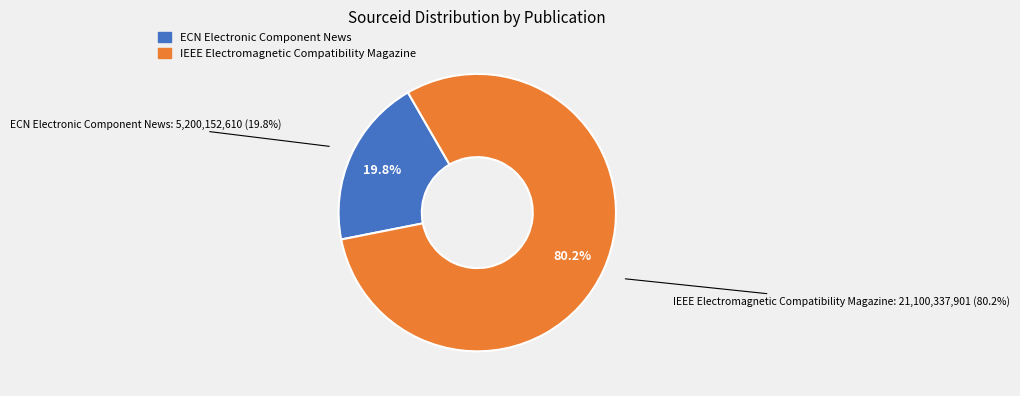

Is there a majority slice in this chart?

Yes